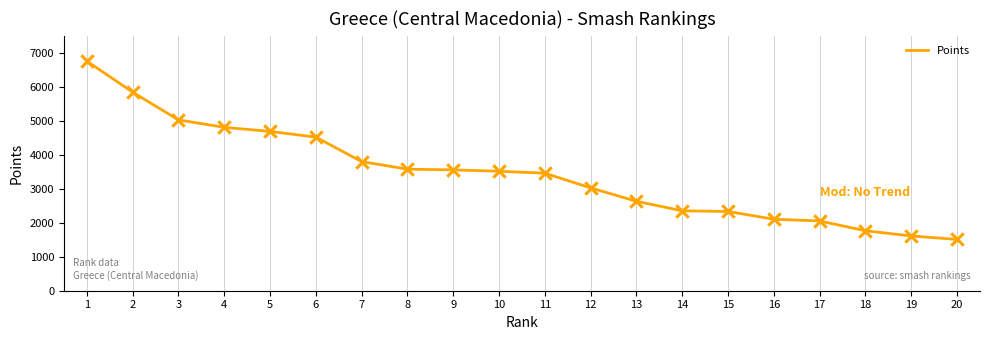

What is the change in value from 6 to 17?

-2467